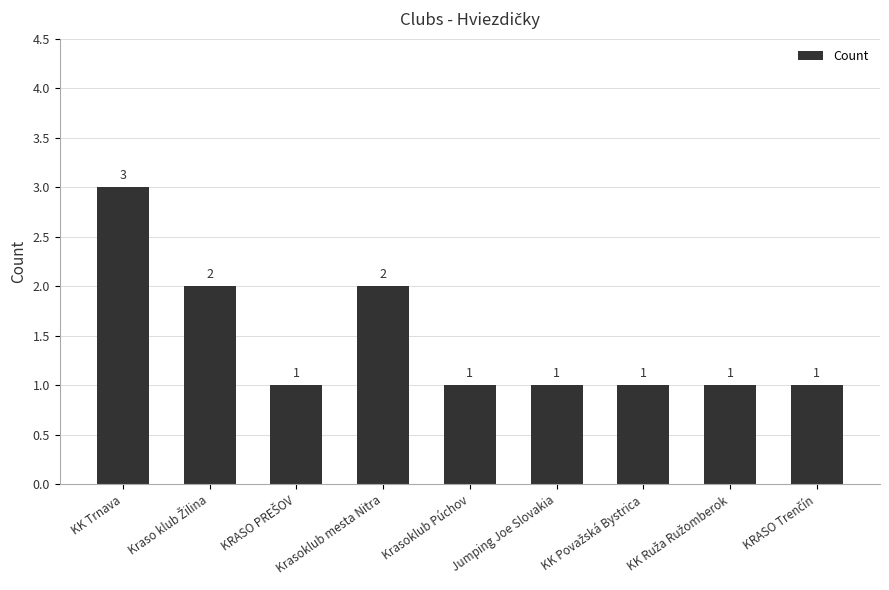

The chart shows a value of 1 at Jumping Joe Slovakia. True or false?

True